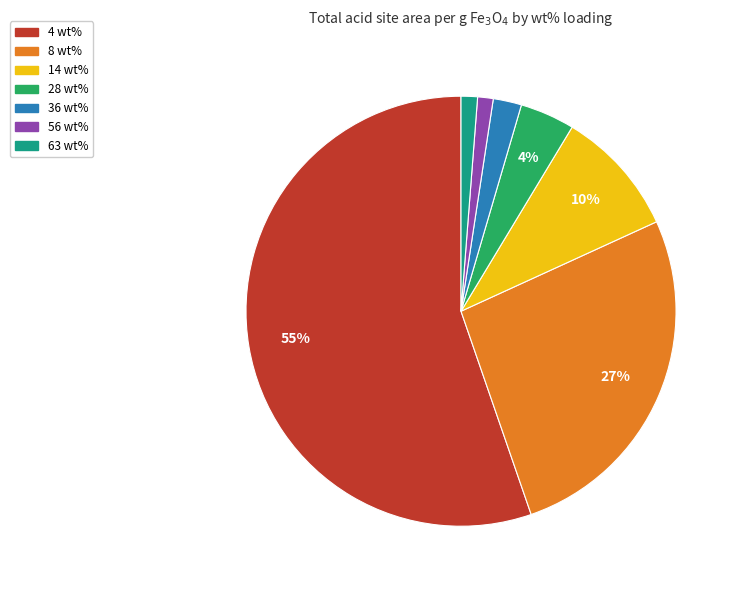

Is the sum of 36 wt% and 63 wt% greater than half?

No